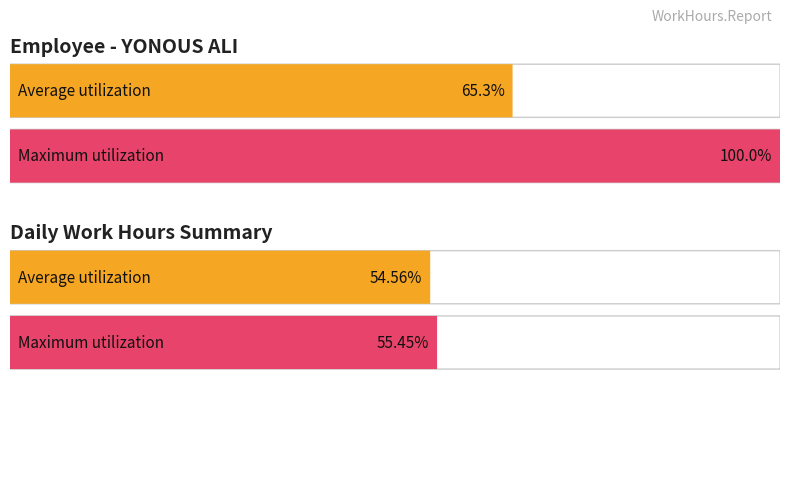

The value at 15-Wed is 7.4. True or false?

False